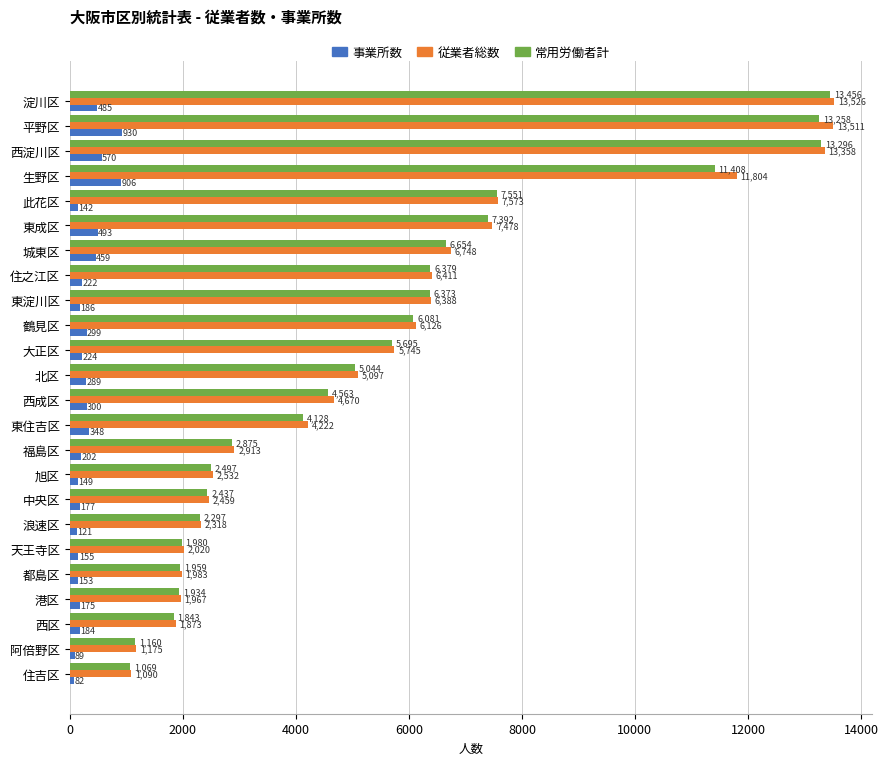

Which series changed the most between 住之江区 and 中央区?

従業者総数